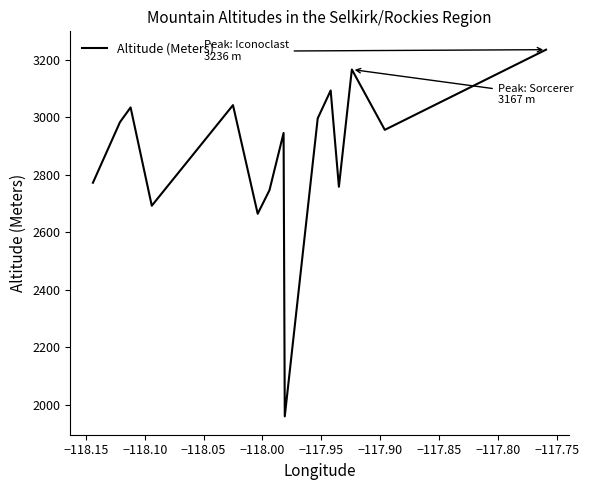

What is the minimum value shown in the chart?

1960